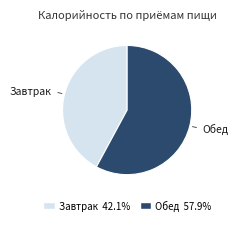

True or false: Обед accounts for 58% of the total.

True